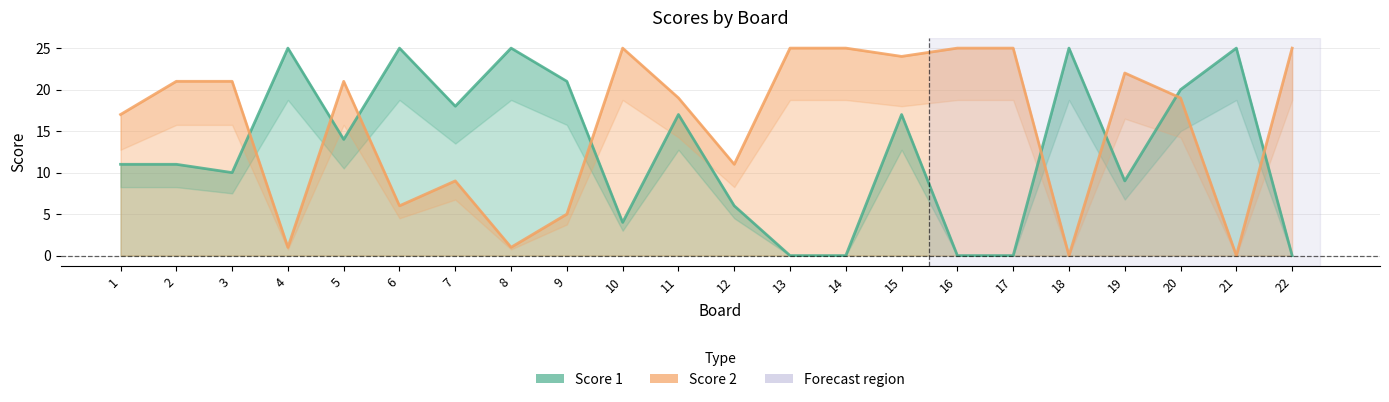

True or false: Score 2 has more than 1 interior local peaks.

True